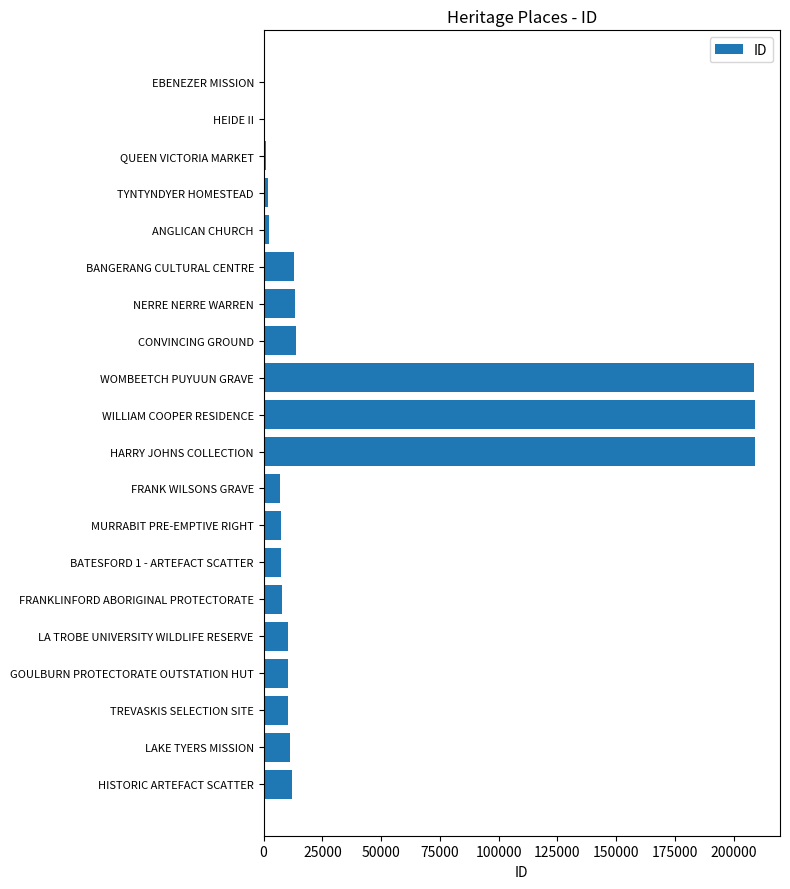

How many data points does each series have?

20